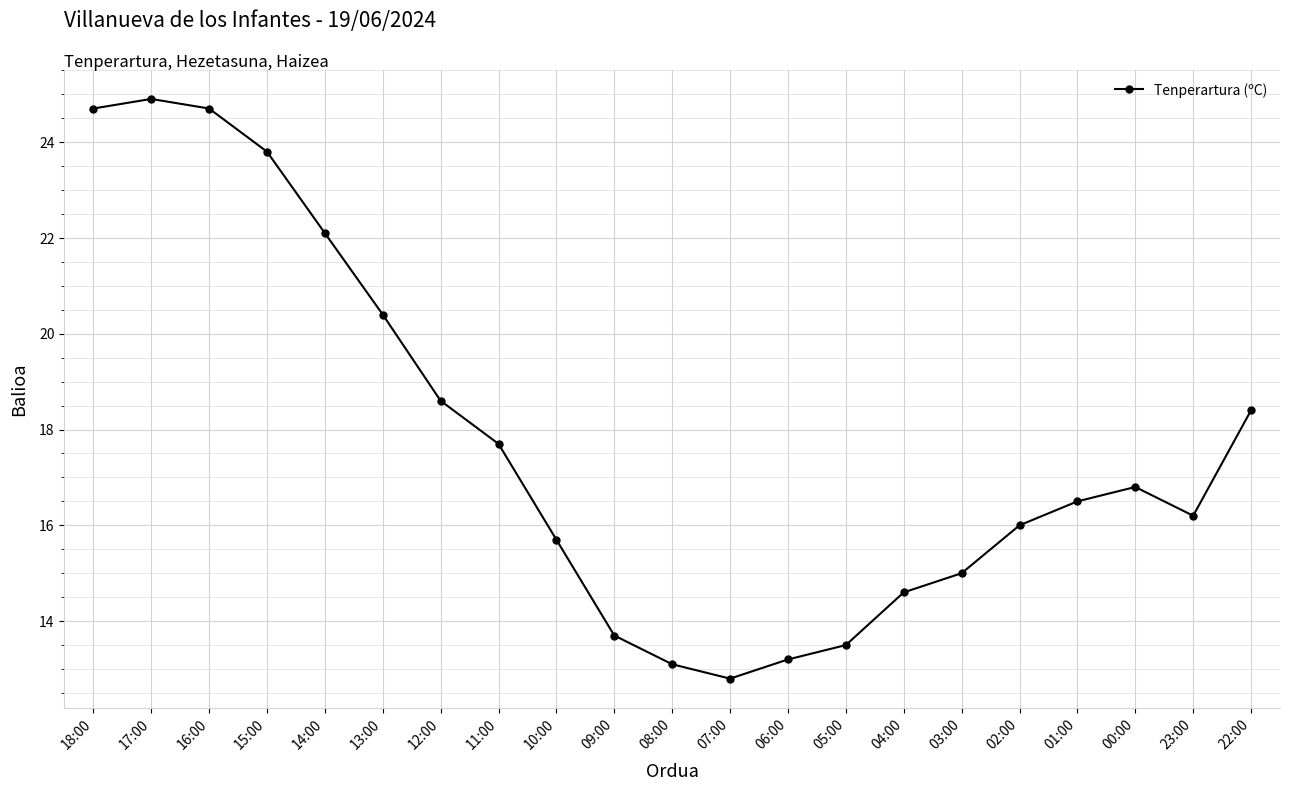

What position from the left is 04:00?

15